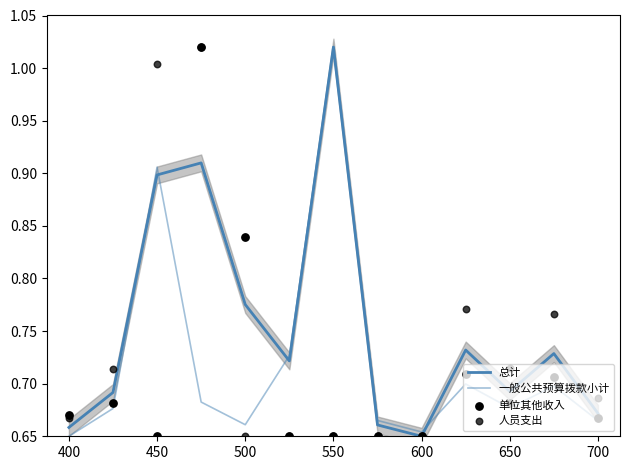

Is the value of 人员支出 at 500 greater than the value of 一般公共预算拨款小计 at 650?

No